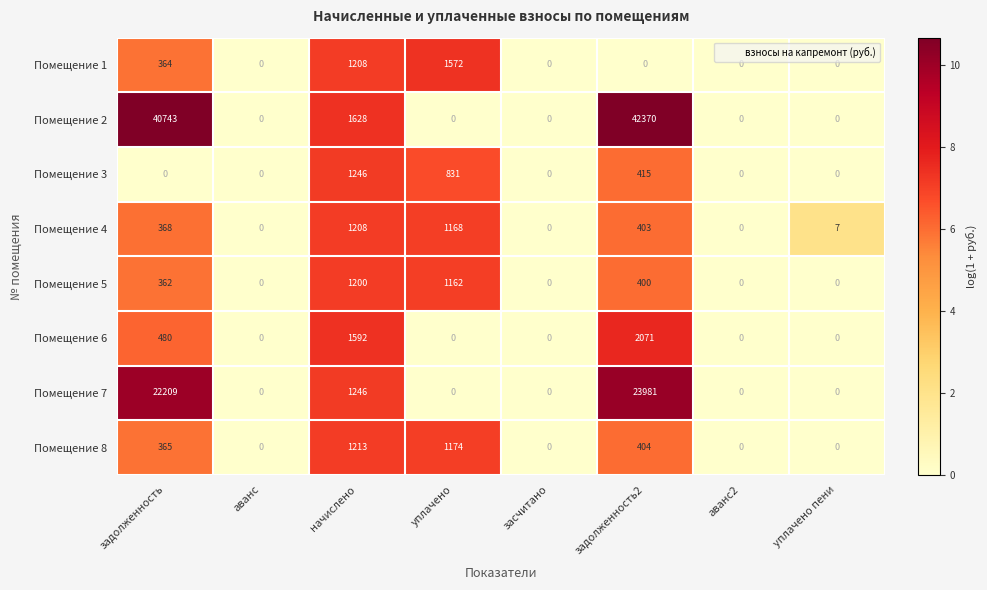

At which label is Помещение 8 closest to 606?

задолженность2